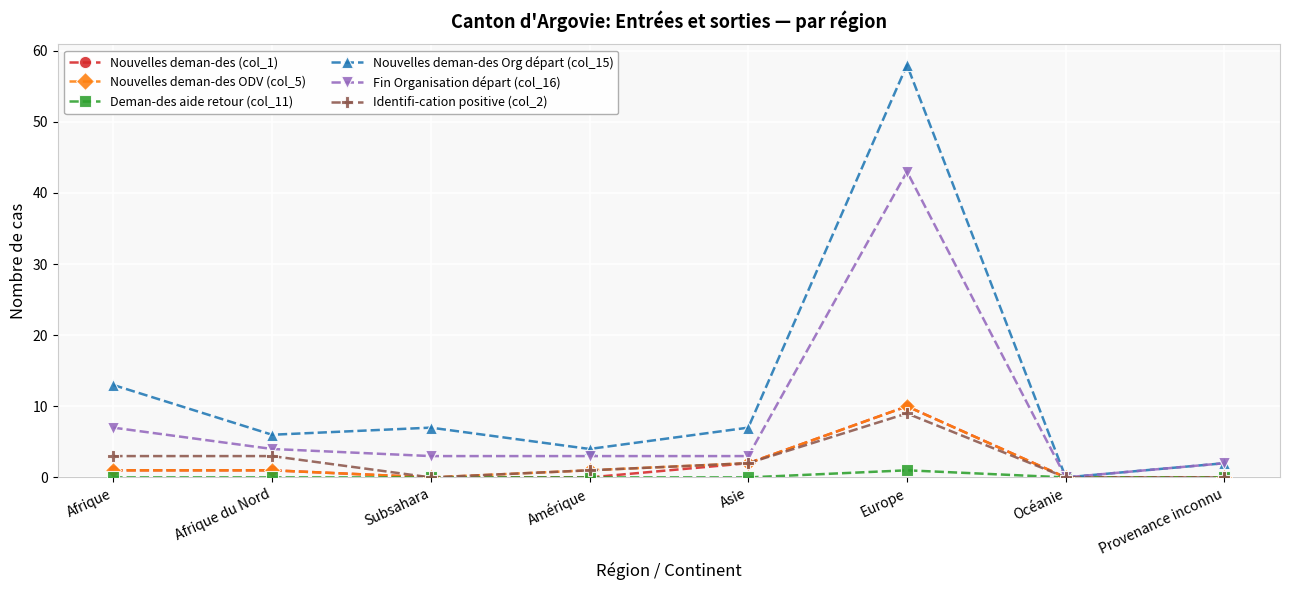

Is the value of Nouvelles deman-des Org départ (col_15) at Afrique du Nord greater than the value of Deman-des aide retour (col_11) at Provenance inconnu?

Yes